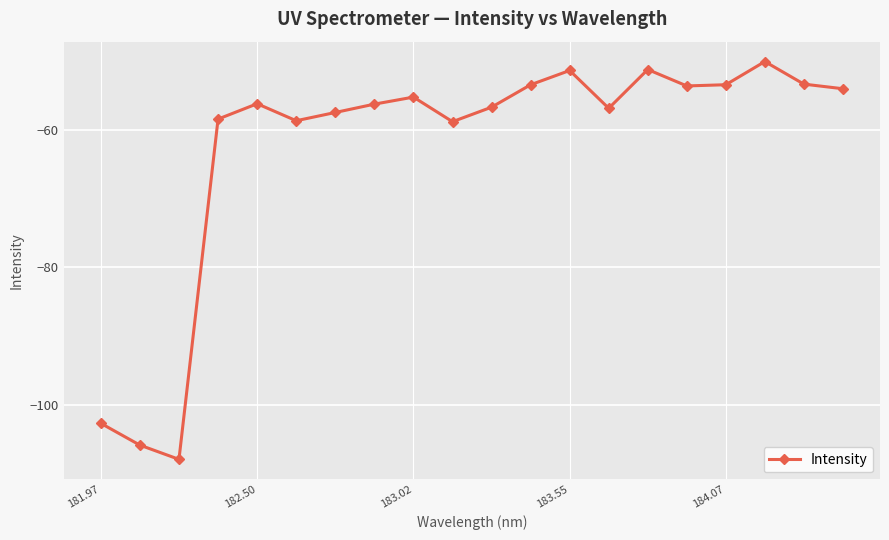

What is the greatest value displayed?

-50.1